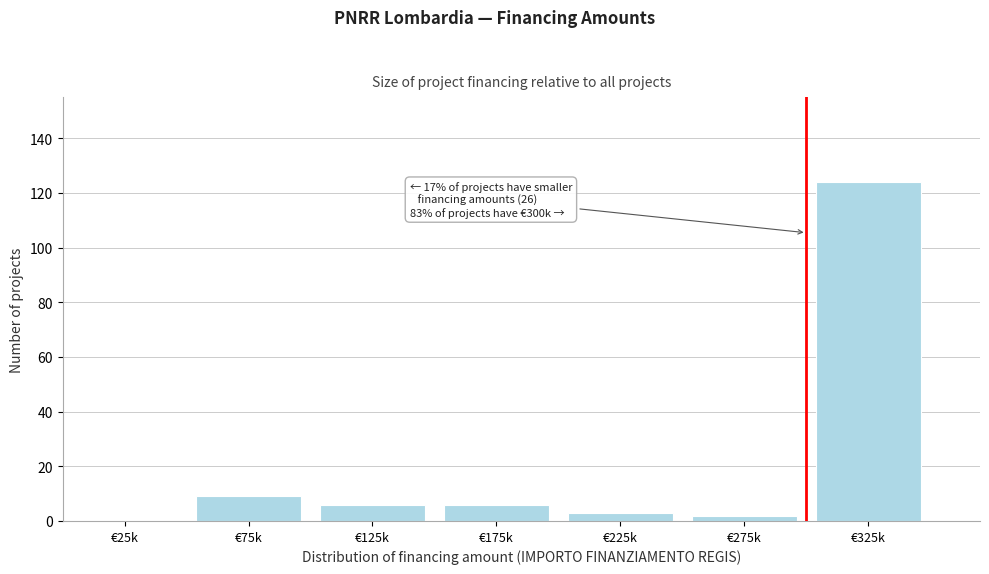

Between €75k and €25k, which is larger?

€75k